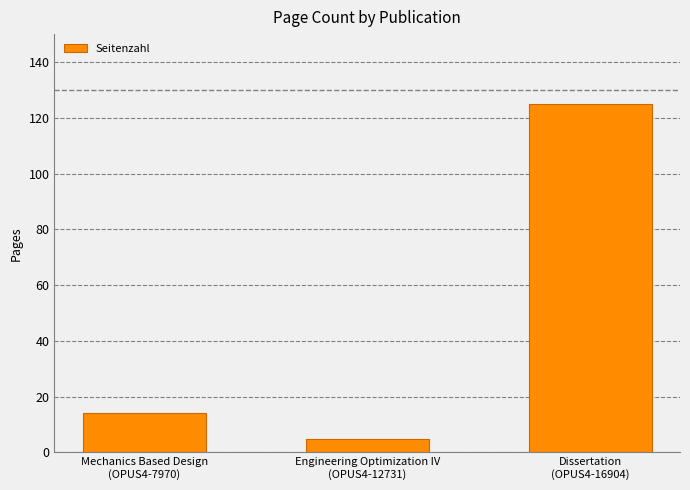

Reading left to right, extract all data points from this chart.

Mechanics Based Design
(OPUS4-7970)=14	Engineering Optimization IV
(OPUS4-12731)=5	Dissertation
(OPUS4-16904)=125